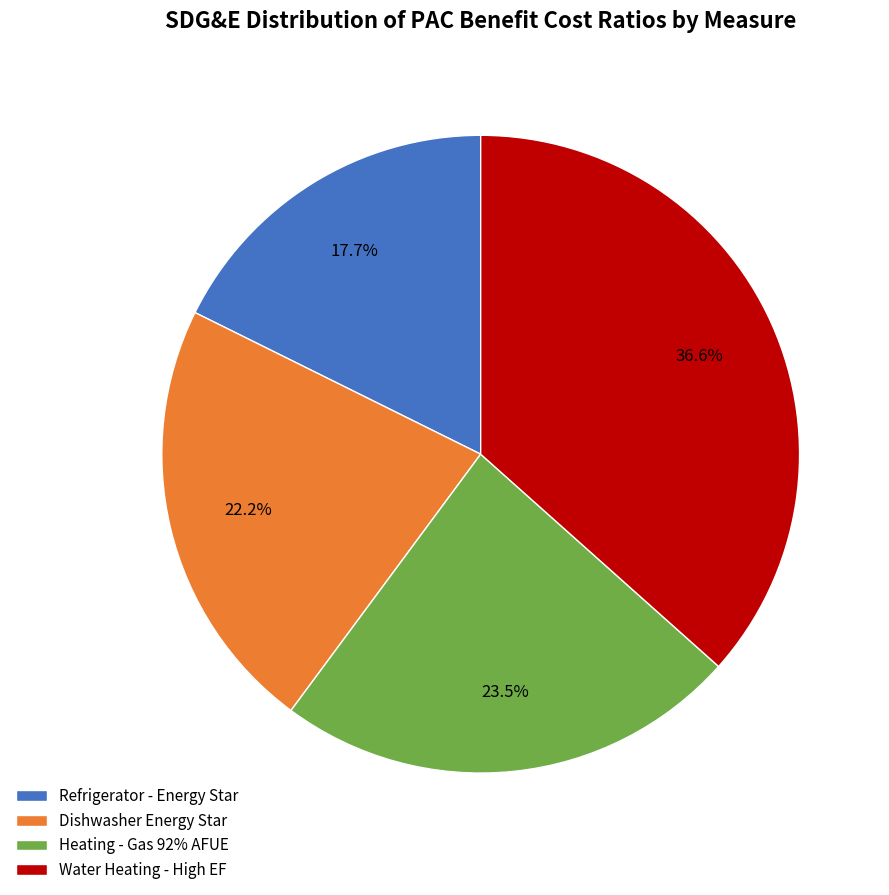

Is there any slice that represents more than half of the pie?

No